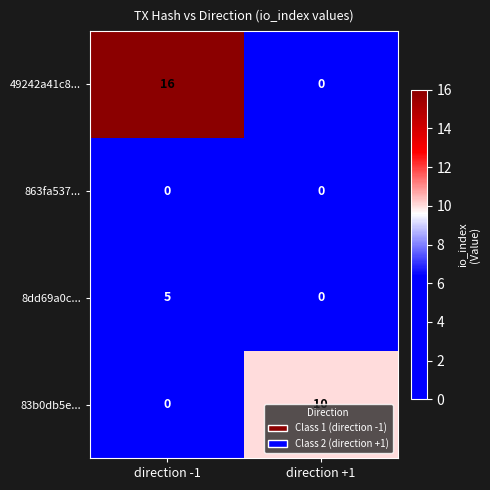

The value of 49242a41c8... at direction -1 is 16. True or false?

True